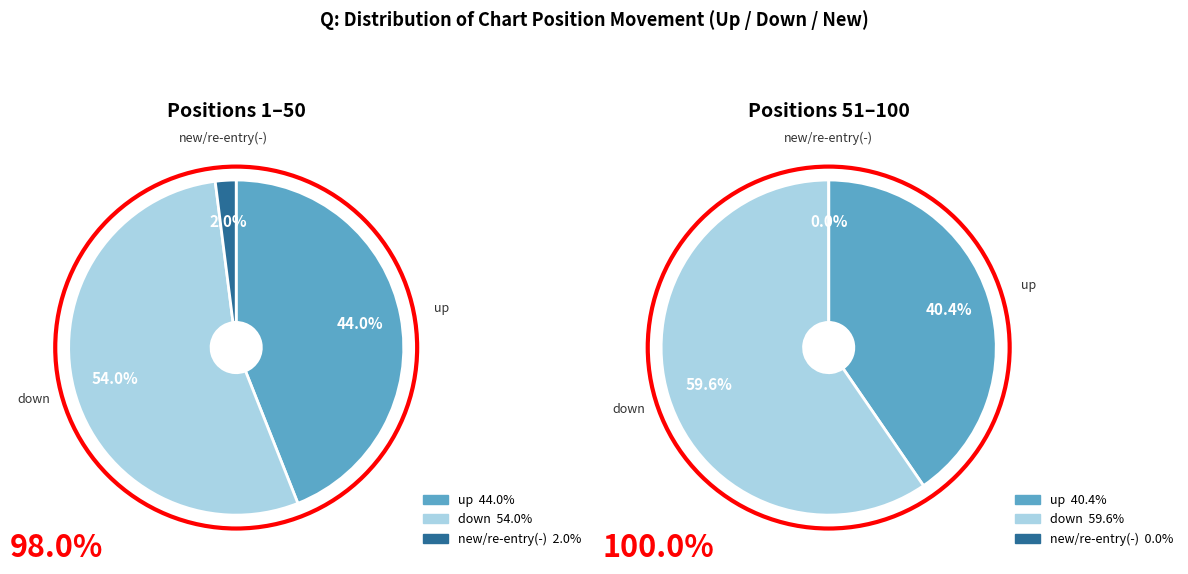

How many slices are in this pie chart?

3